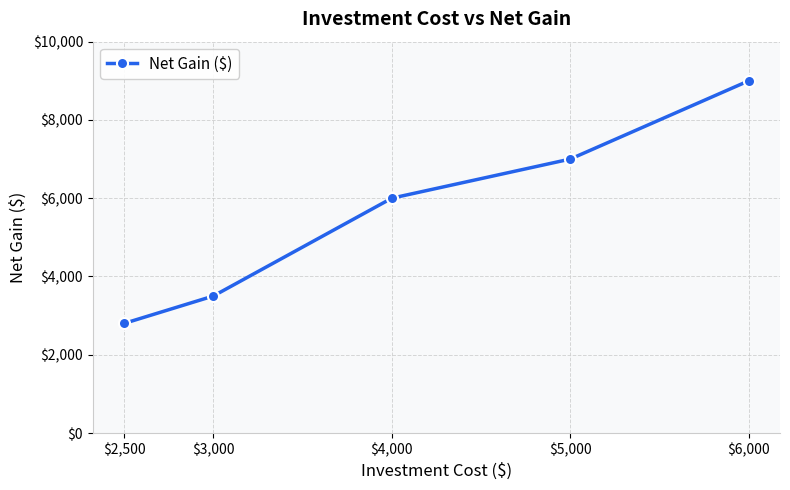

Which has a higher value, $4,000 or $5,000?

$5,000